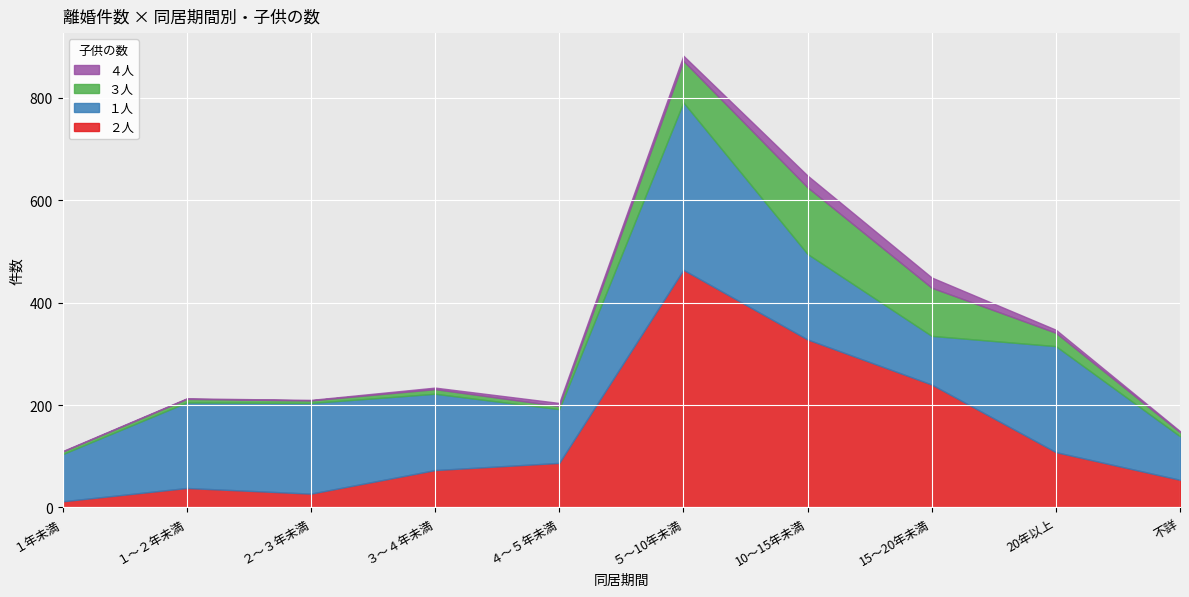

What is the greatest value displayed?

464